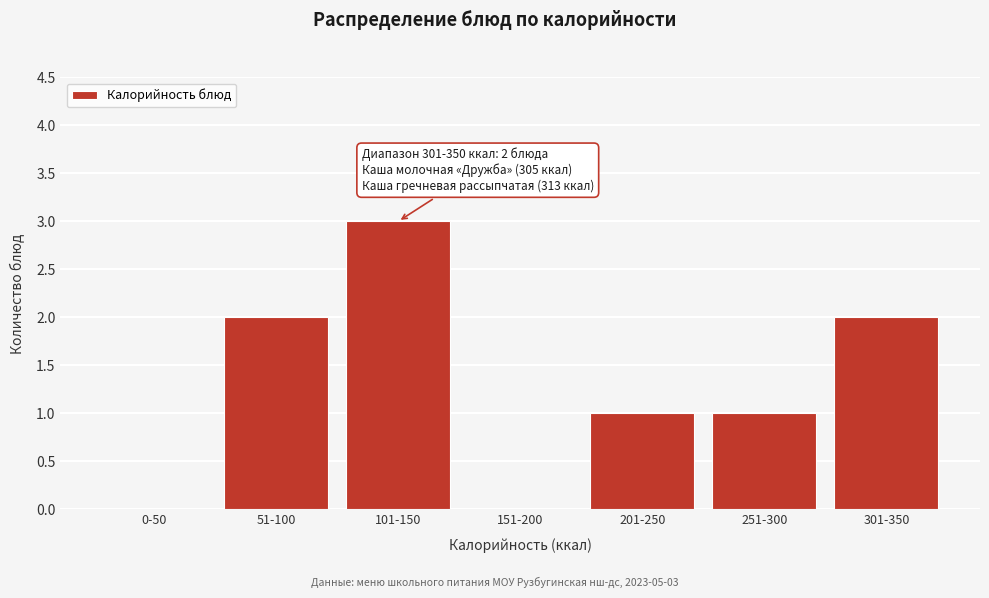

Reading left to right, transcribe all the data shown in this chart.

0-50=0	51-100=2	101-150=3	151-200=0	201-250=1	251-300=1	301-350=2